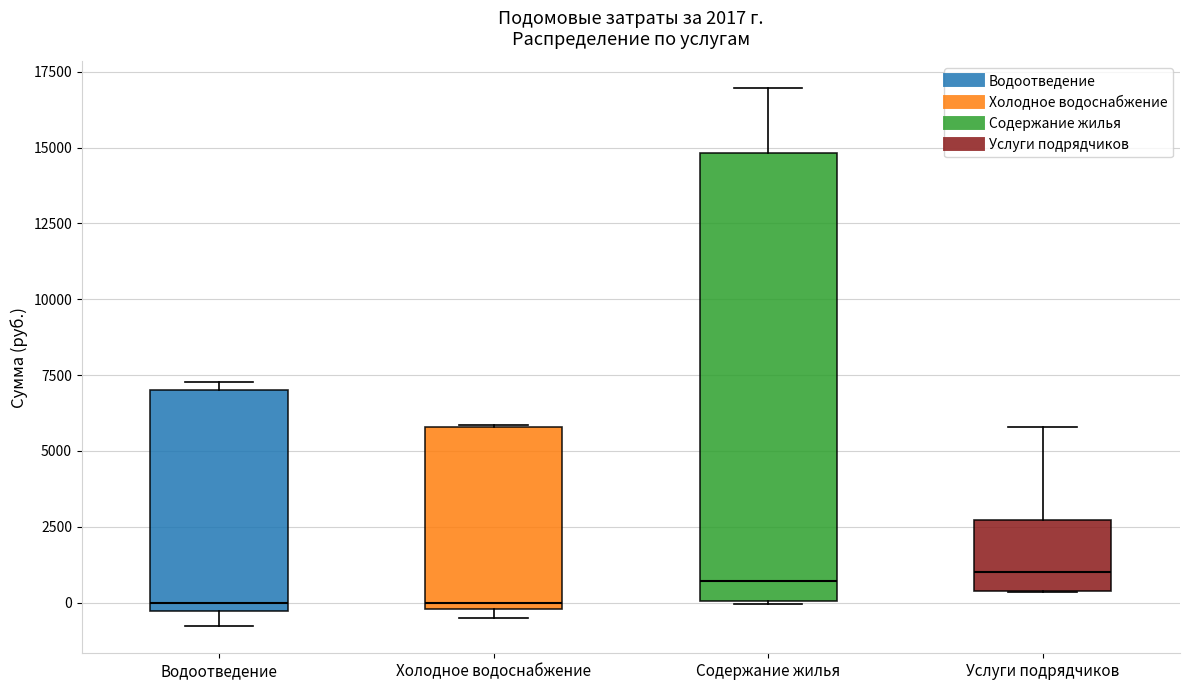

Comparing the boxes themselves (not the whiskers), which one is the tallest?

Содержание жилья